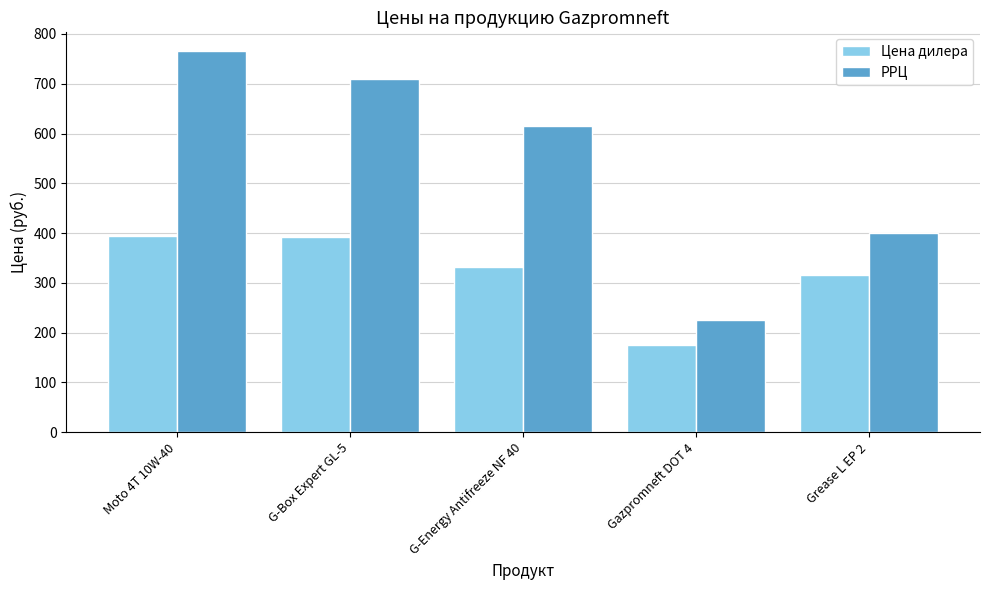

Between G-Box Expert GL-5 and Gazpromneft DOT 4, which series saw the biggest shift?

РРЦ